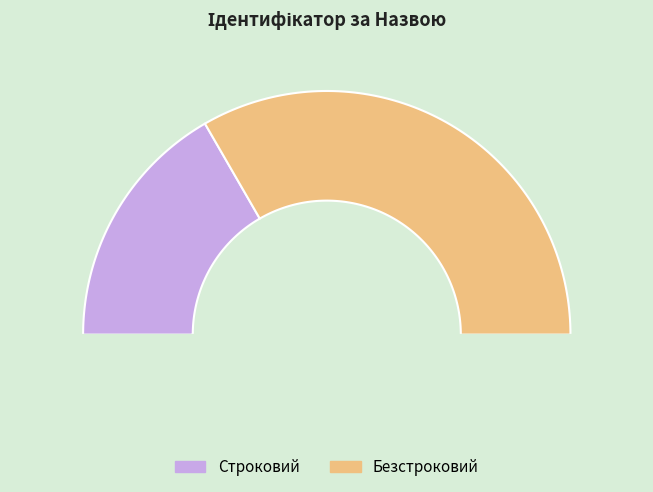

How many segments does this pie chart have?

2